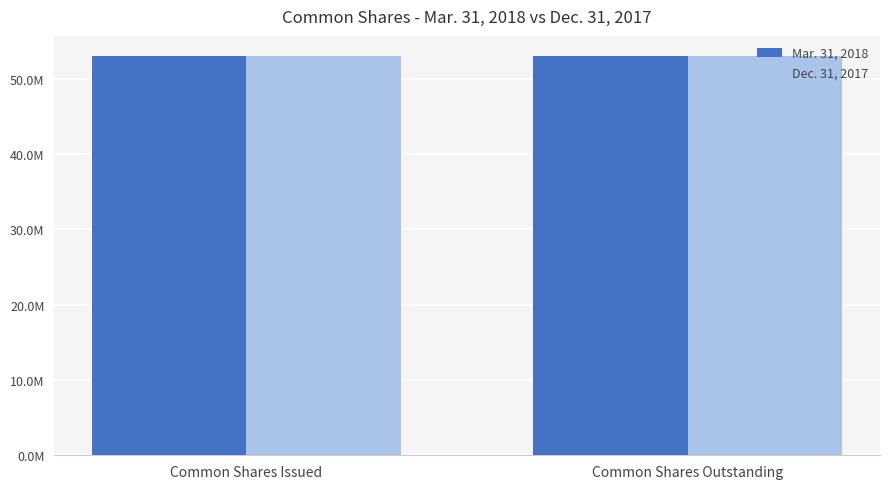

The Mar. 31, 2018 series shows 16873781 at Common Shares Outstanding. True or false?

False